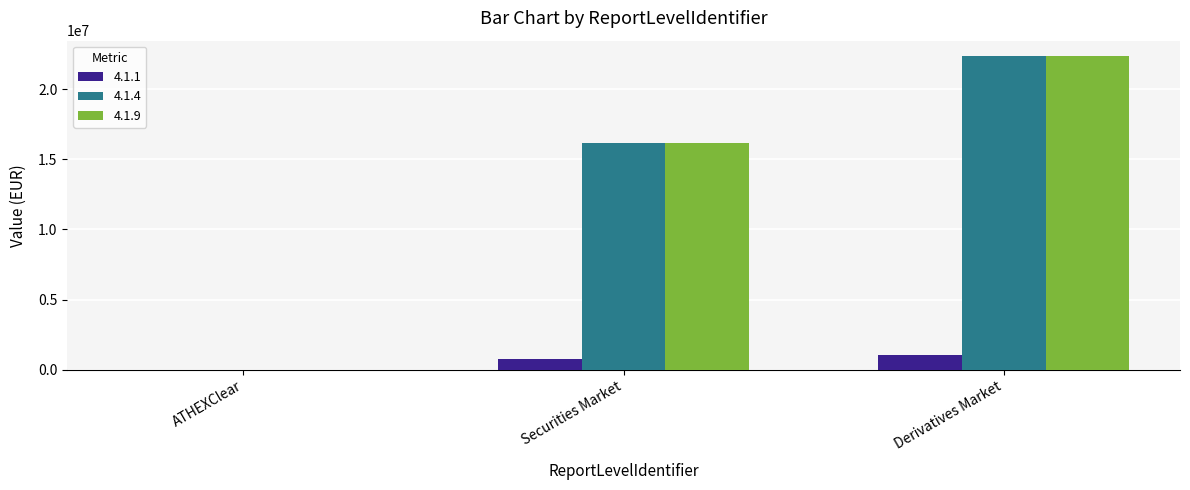

The value of 4.1.1 at ATHEXClear is 0. True or false?

True